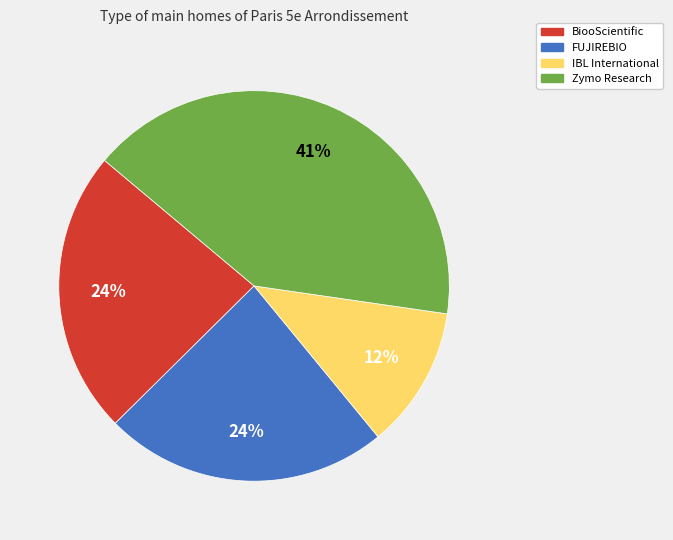

Which has a higher value, BiooScientific or IBL International?

BiooScientific